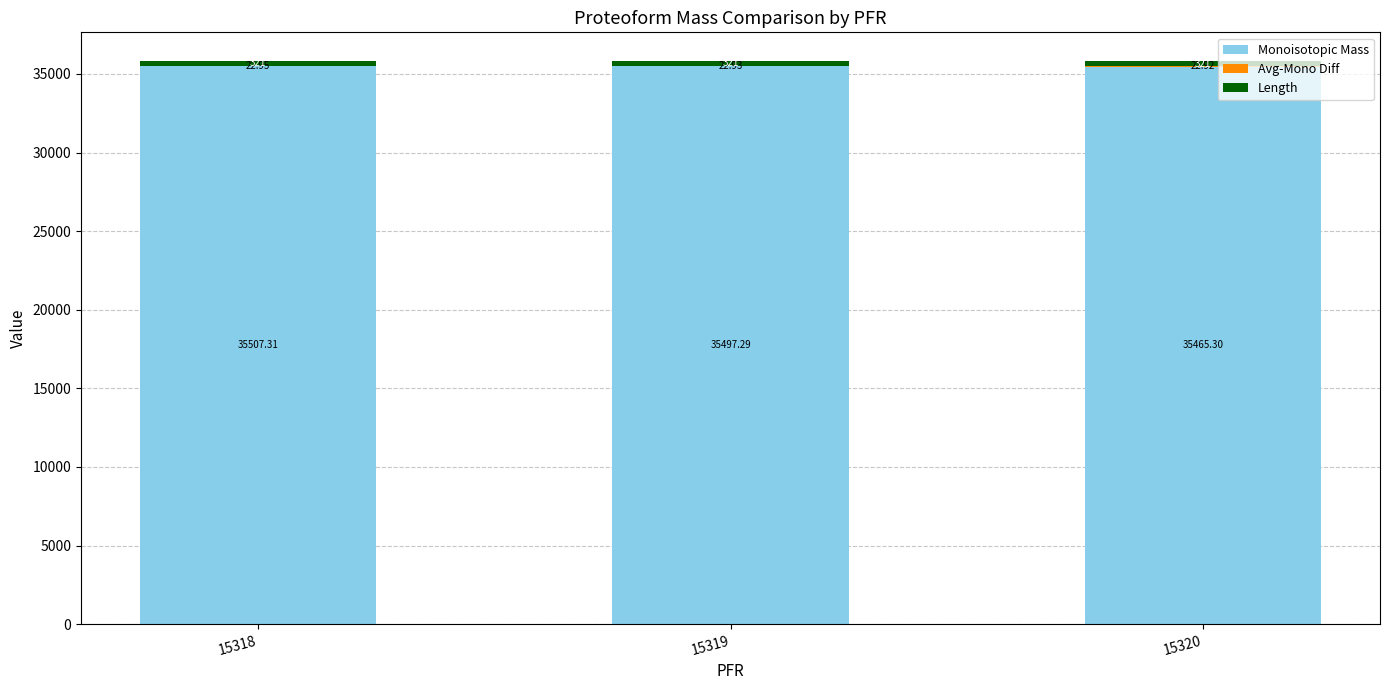

At which category is the sum across all series the highest?

15318